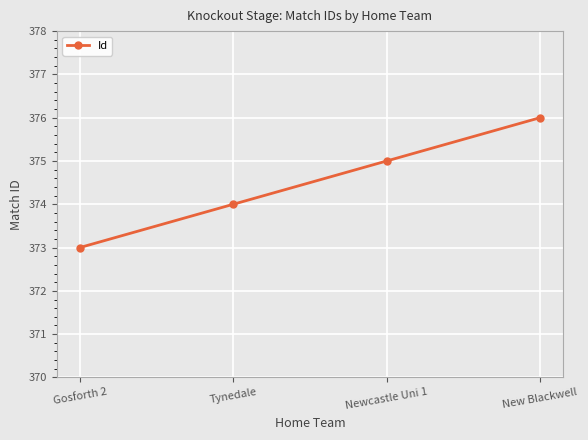

Which label corresponds to the smallest value in the chart?

Gosforth 2